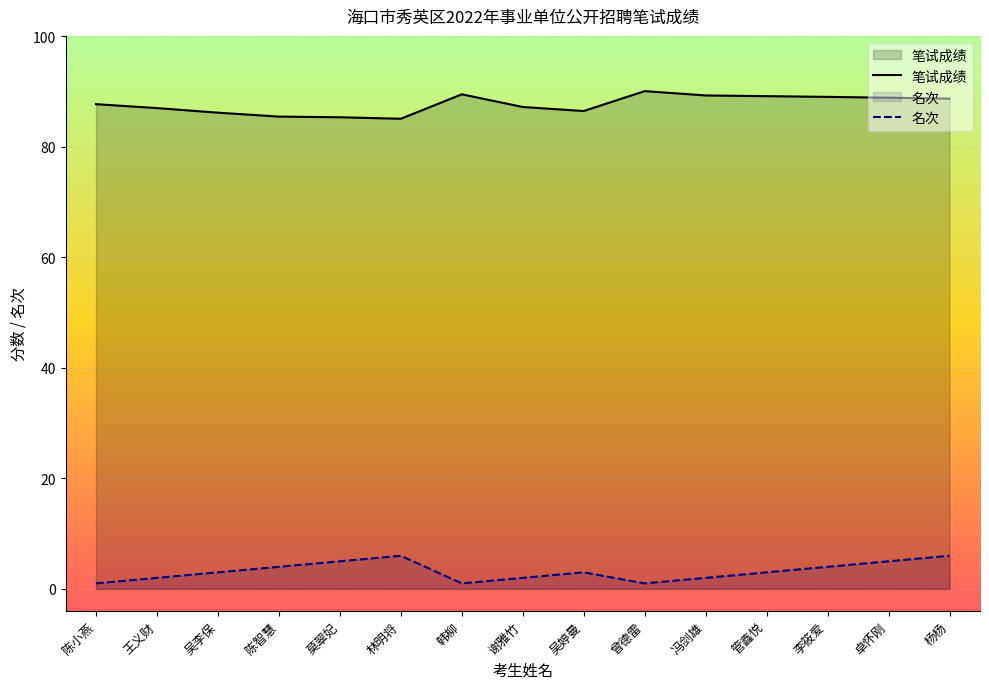

Reading left to right, transcribe all the data shown in this chart.

笔试成绩: 87.8	87.0	86.2	85.5	85.4	85.1	89.5	87.2	86.5	90.1	89.3	89.2	89.1	88.9	88.8
名次: 1.0	2.0	3.0	4.0	5.0	6.0	1.0	2.0	3.0	1.0	2.0	3.0	4.0	5.0	6.0